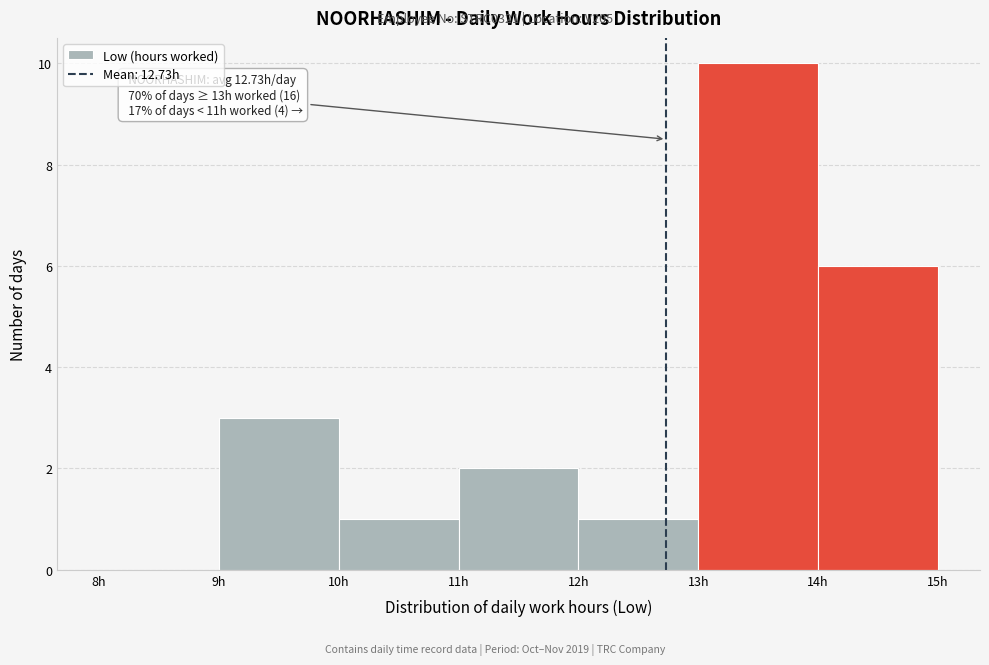

Which range on the x-axis has the tallest bar?

13 to 14